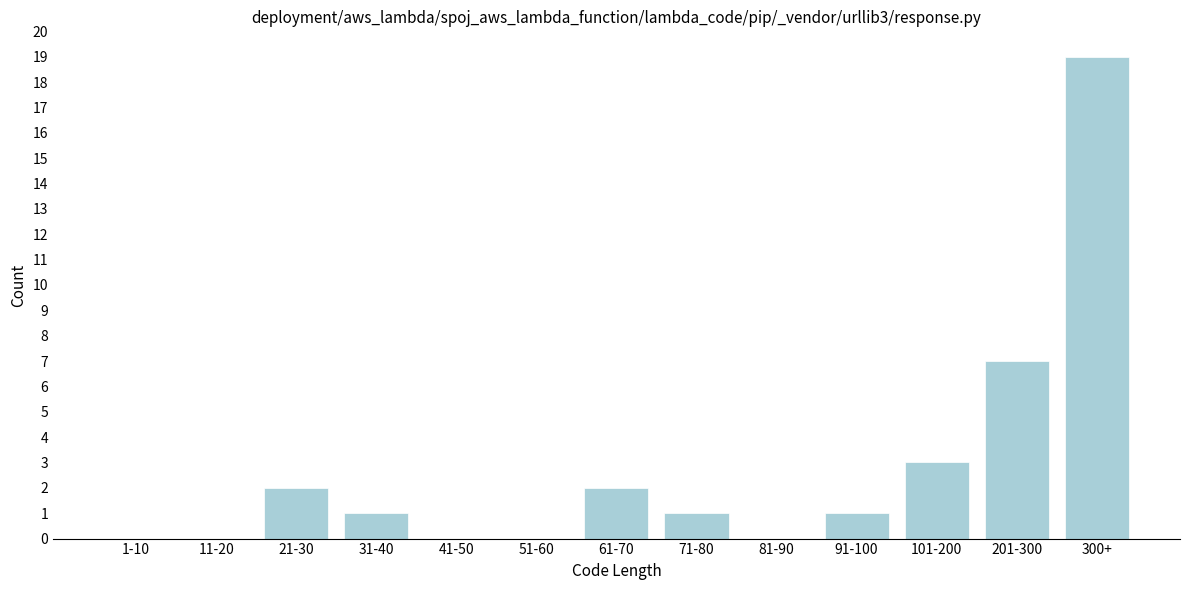

Reading left to right, what are all the values shown in this chart?

1-10=0	11-20=0	21-30=2	31-40=1	41-50=0	51-60=0	61-70=2	71-80=1	81-90=0	91-100=1	101-200=3	201-300=7	300+=19